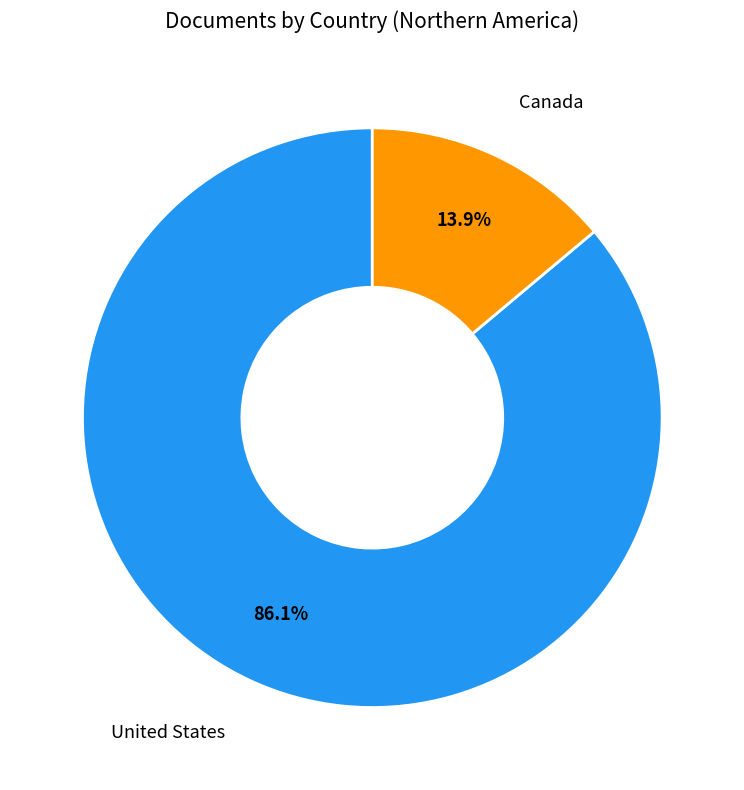

How many segments does this pie chart have?

2